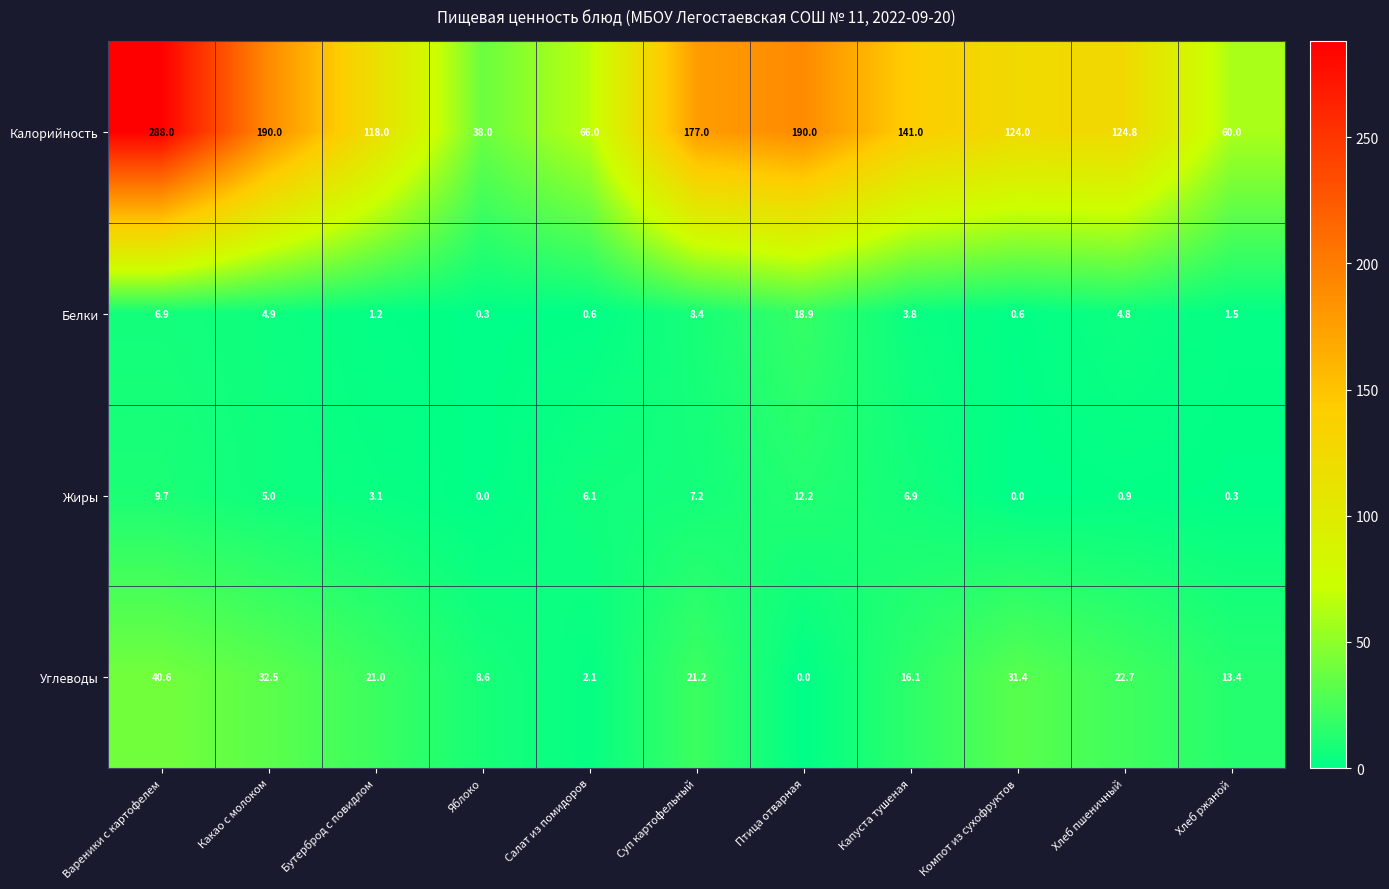

What is the total value across all series at Капуста тушеная?

167.8